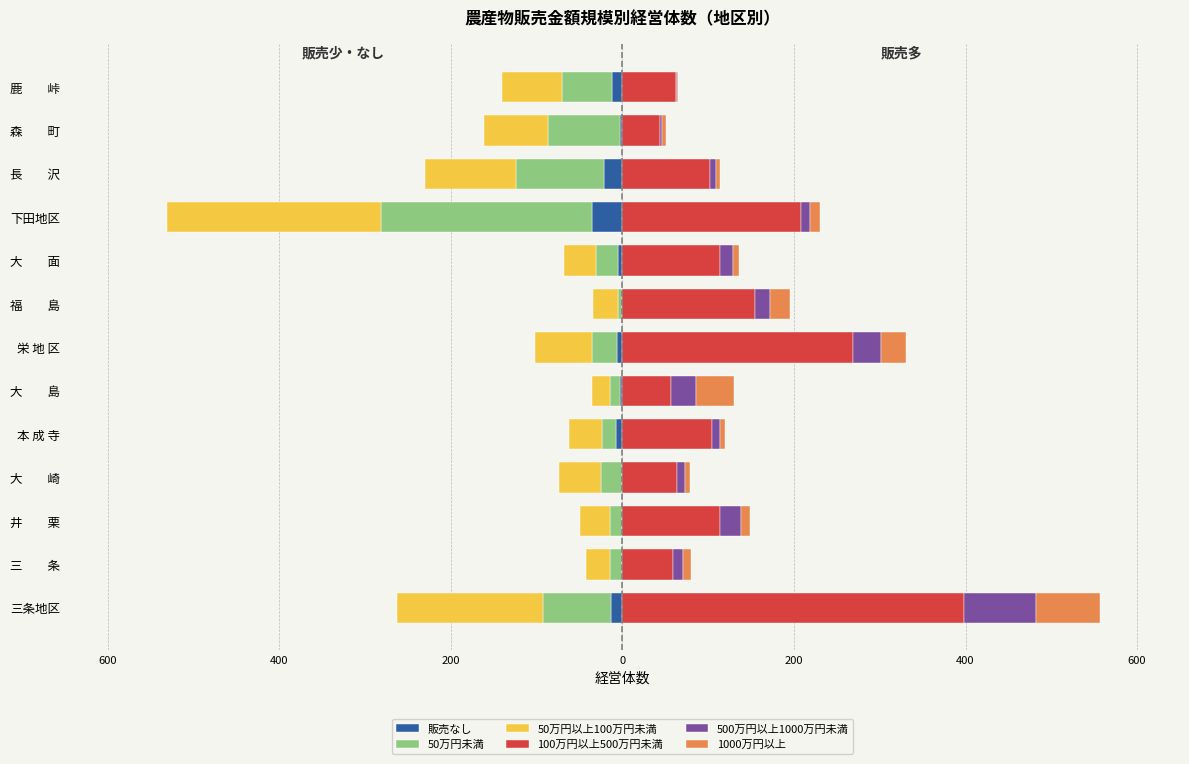

Is it true that 500万円以上1000万円未満 equals 55 at 三条地区?

False